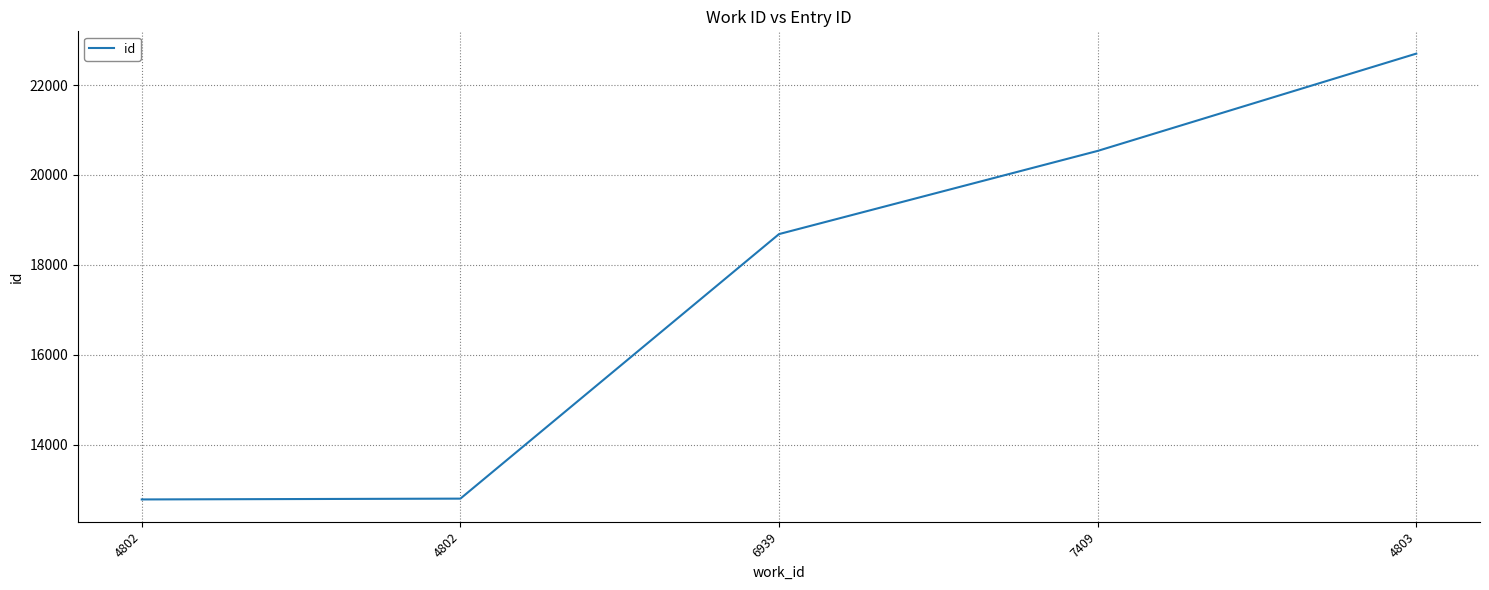

What is the smallest value displayed?

12779